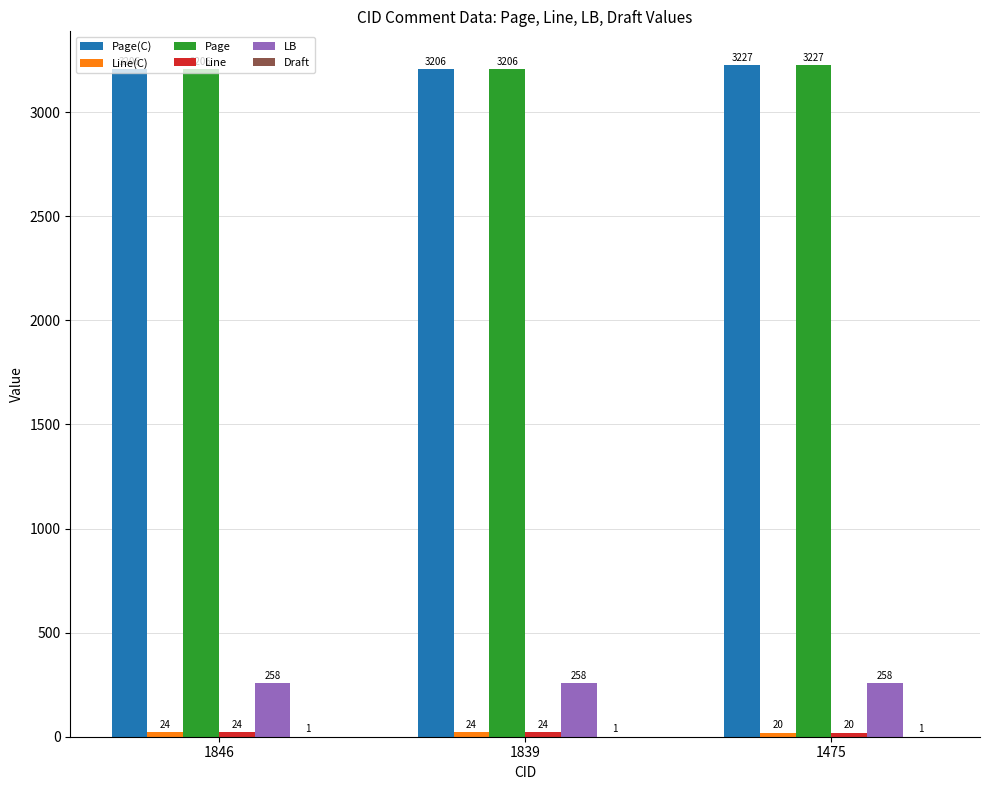

What is the greatest value displayed?

3227